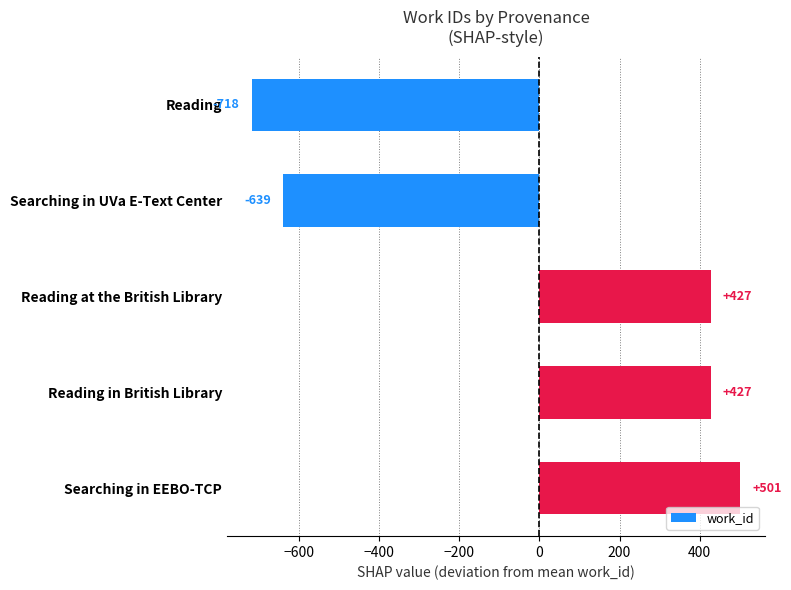

What is the label of the 5th bar from the bottom?

Reading